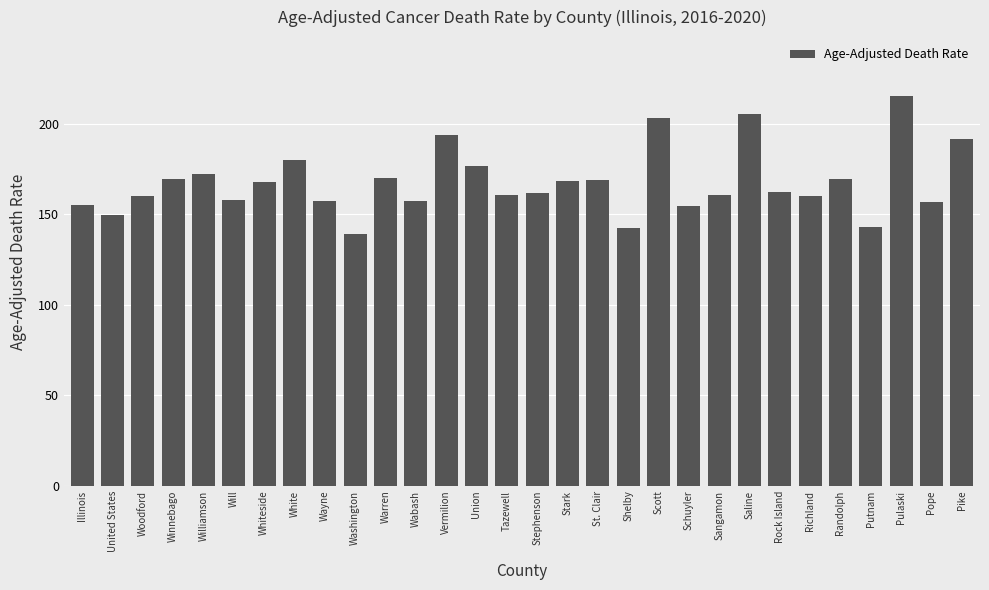

What is the difference between the maximum and minimum values?

76.6